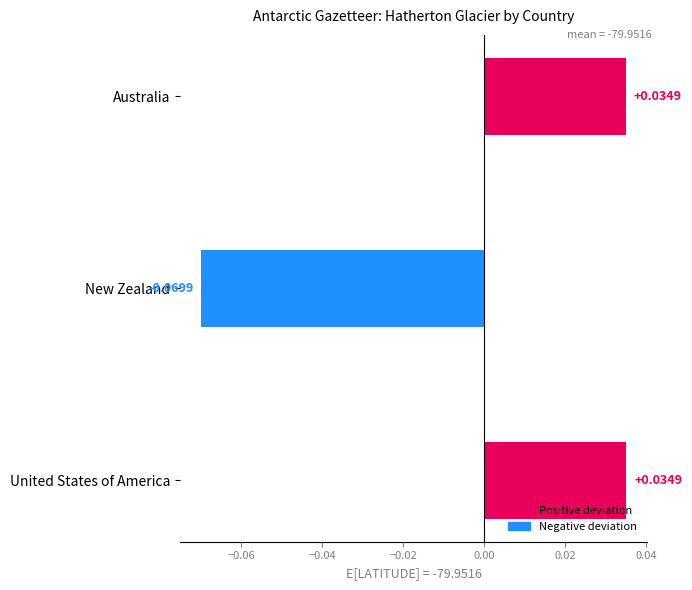

How many values are above zero?

2